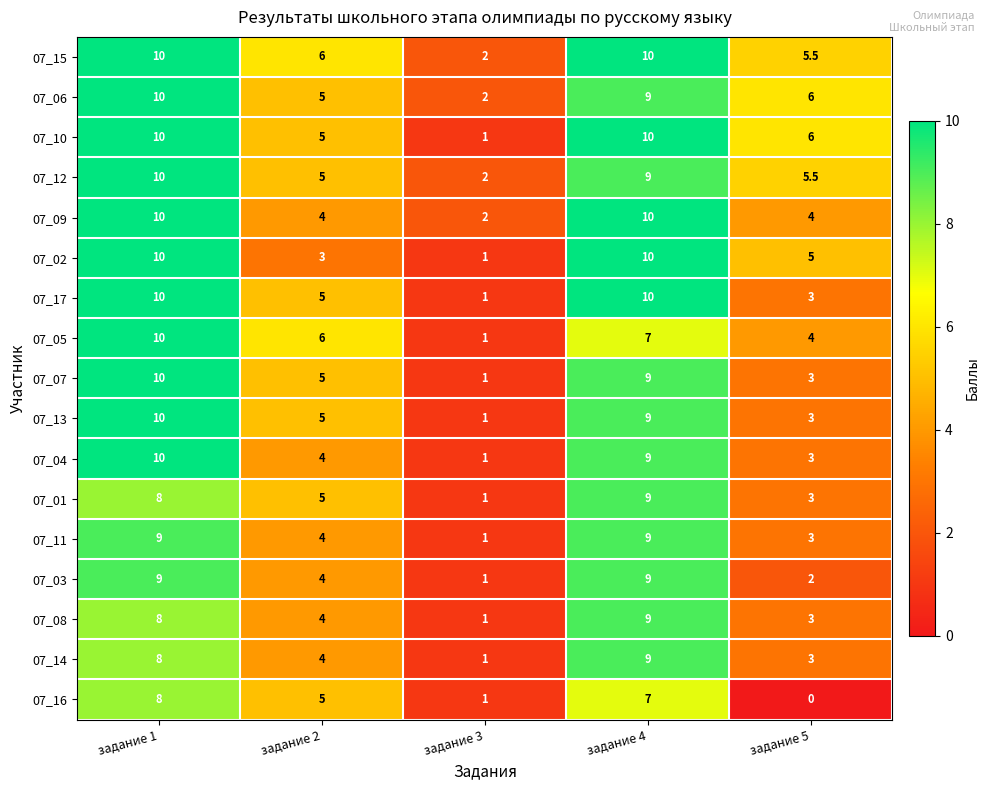

At how many categories does at least one series exceed 4?

4